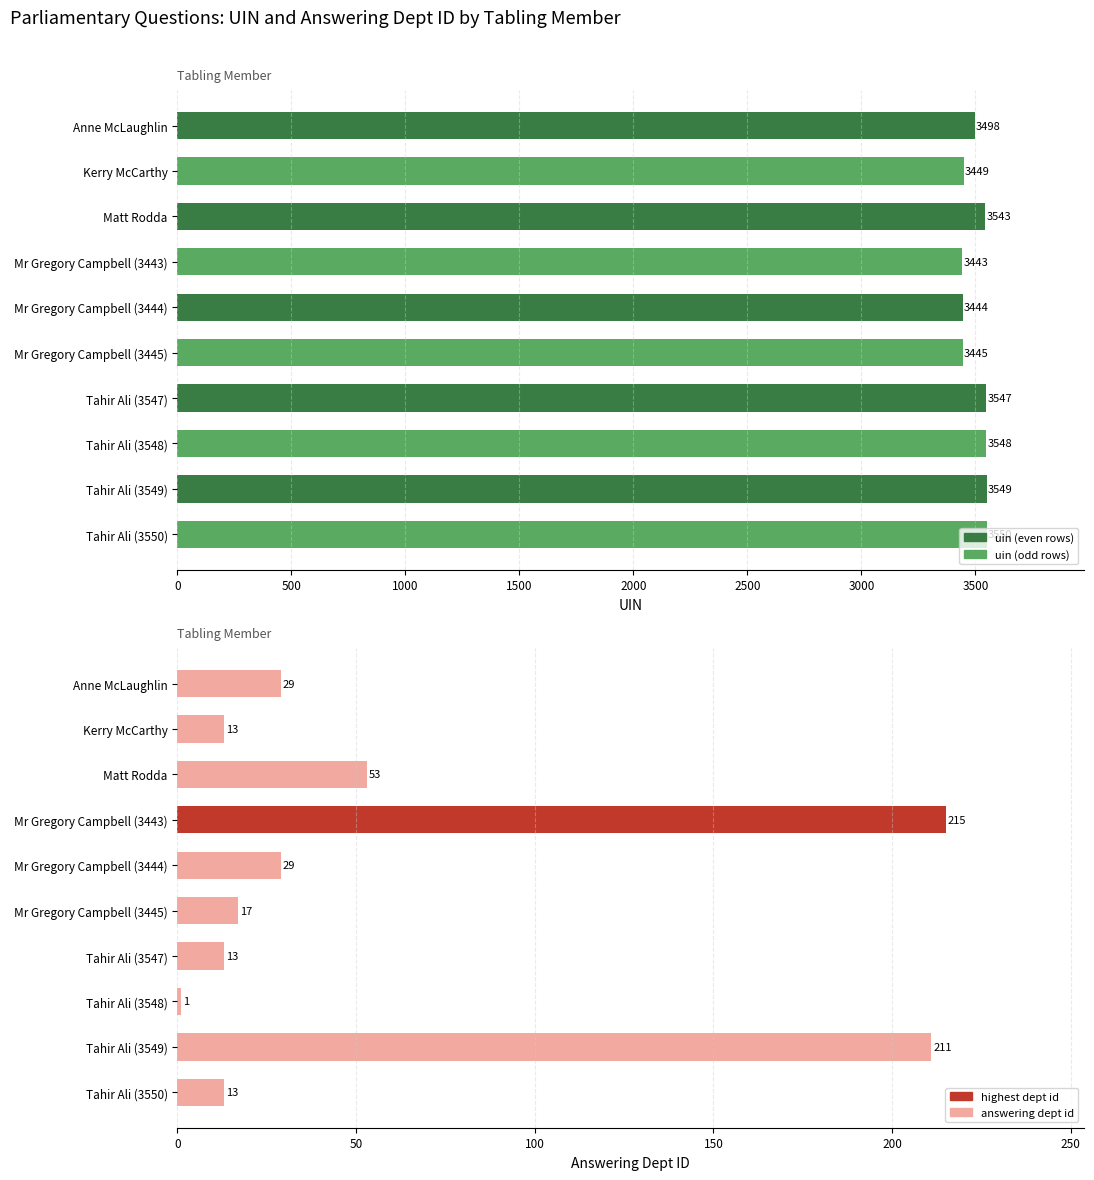

Which series has the largest total across all categories?

uin